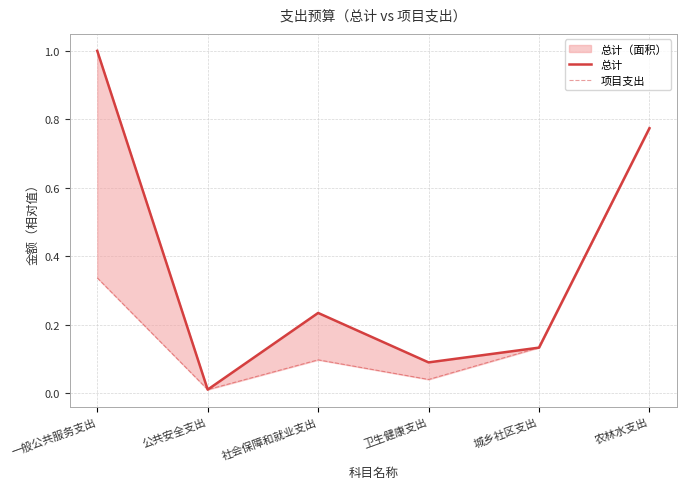

Is the value of 总计 at 农林水支出 greater than the value of 项目支出 at 社会保障和就业支出?

Yes